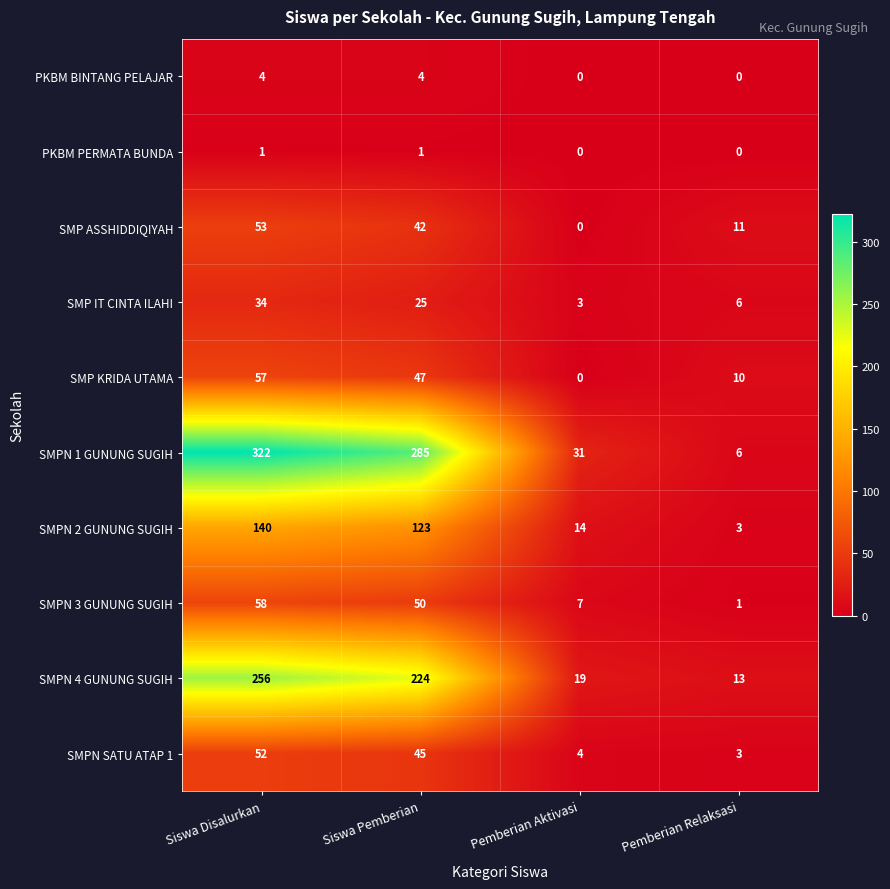

At which label is SMP ASSHIDDIQIYAH closest to 26?

Pemberian Relaksasi